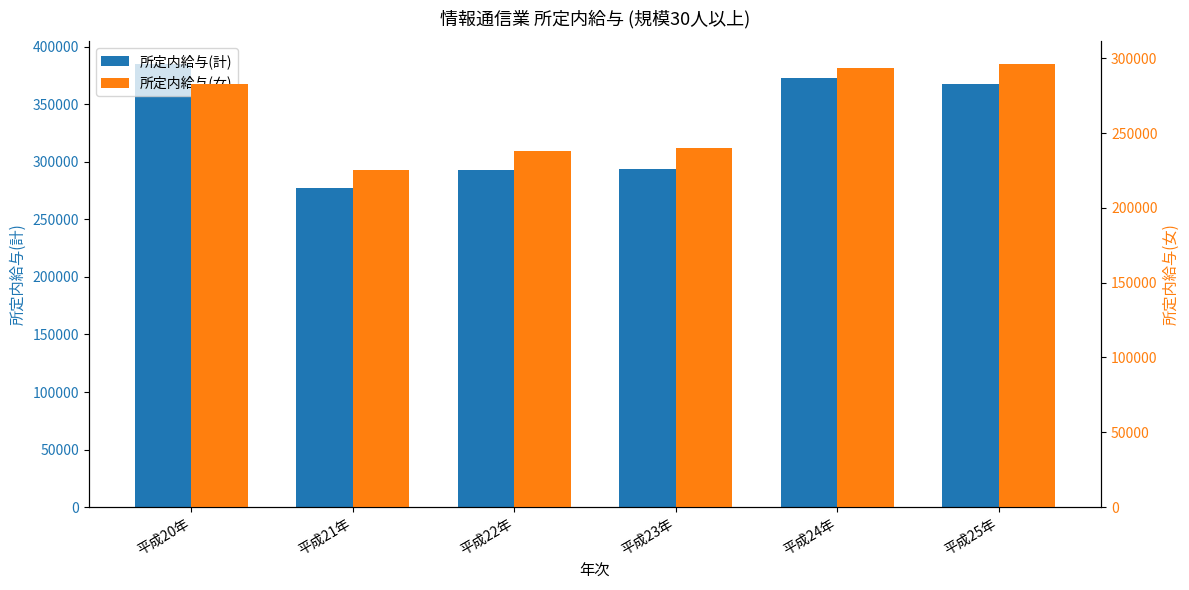

Rank the categories by 所定内給与(計) value from highest to lowest.

平成20年, 平成24年, 平成25年, 平成23年, 平成22年, 平成21年